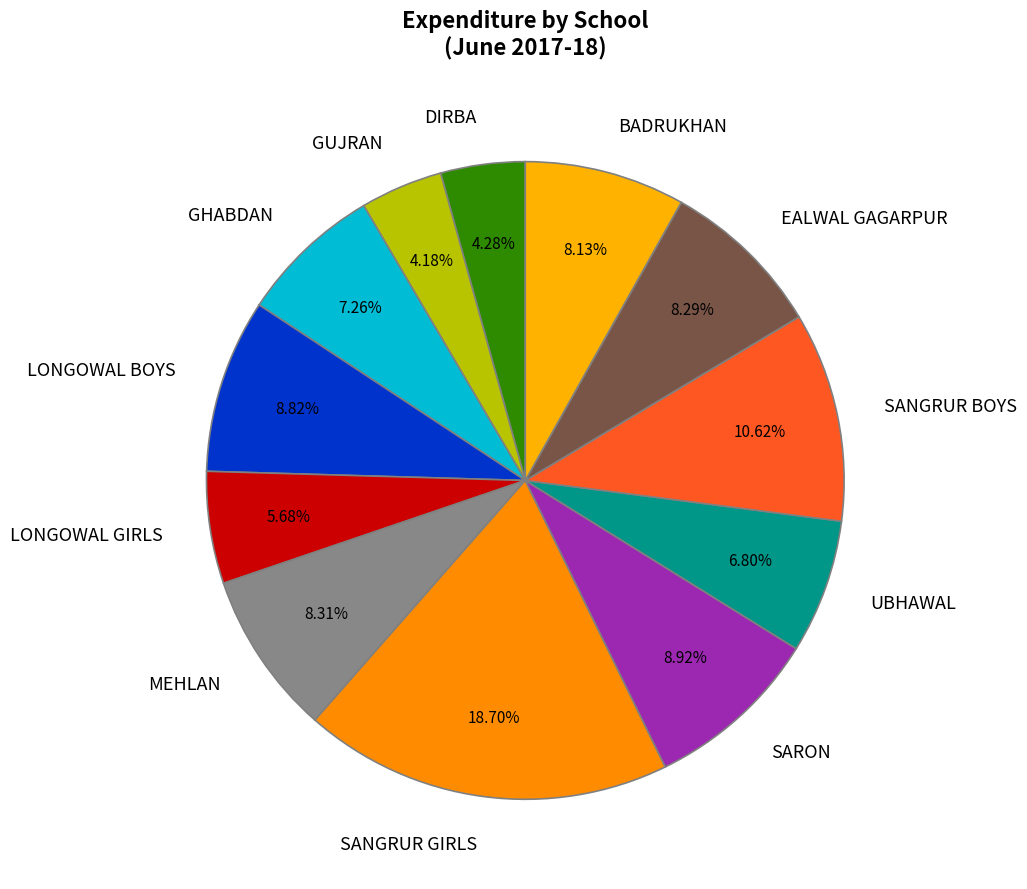

To the nearest percent, what percentage of the pie is GUJRAN?

4%